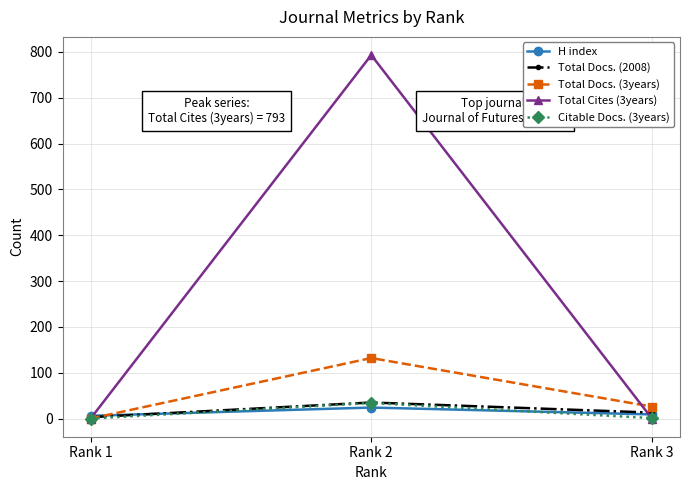

How many lines are shown in the chart?

5